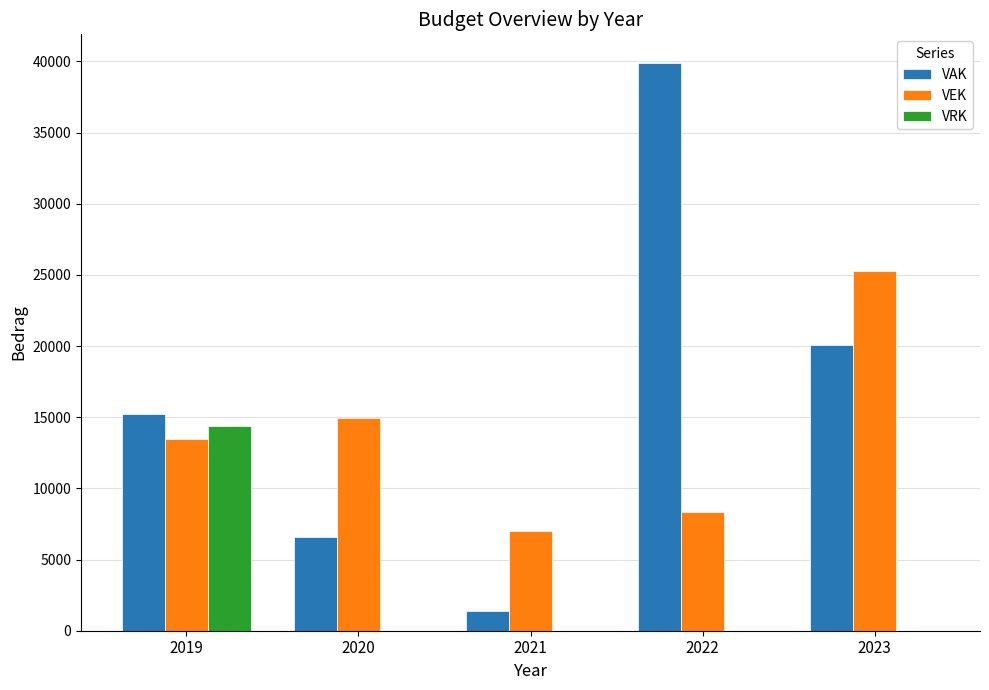

What is the total value across all series at 2020?

21485